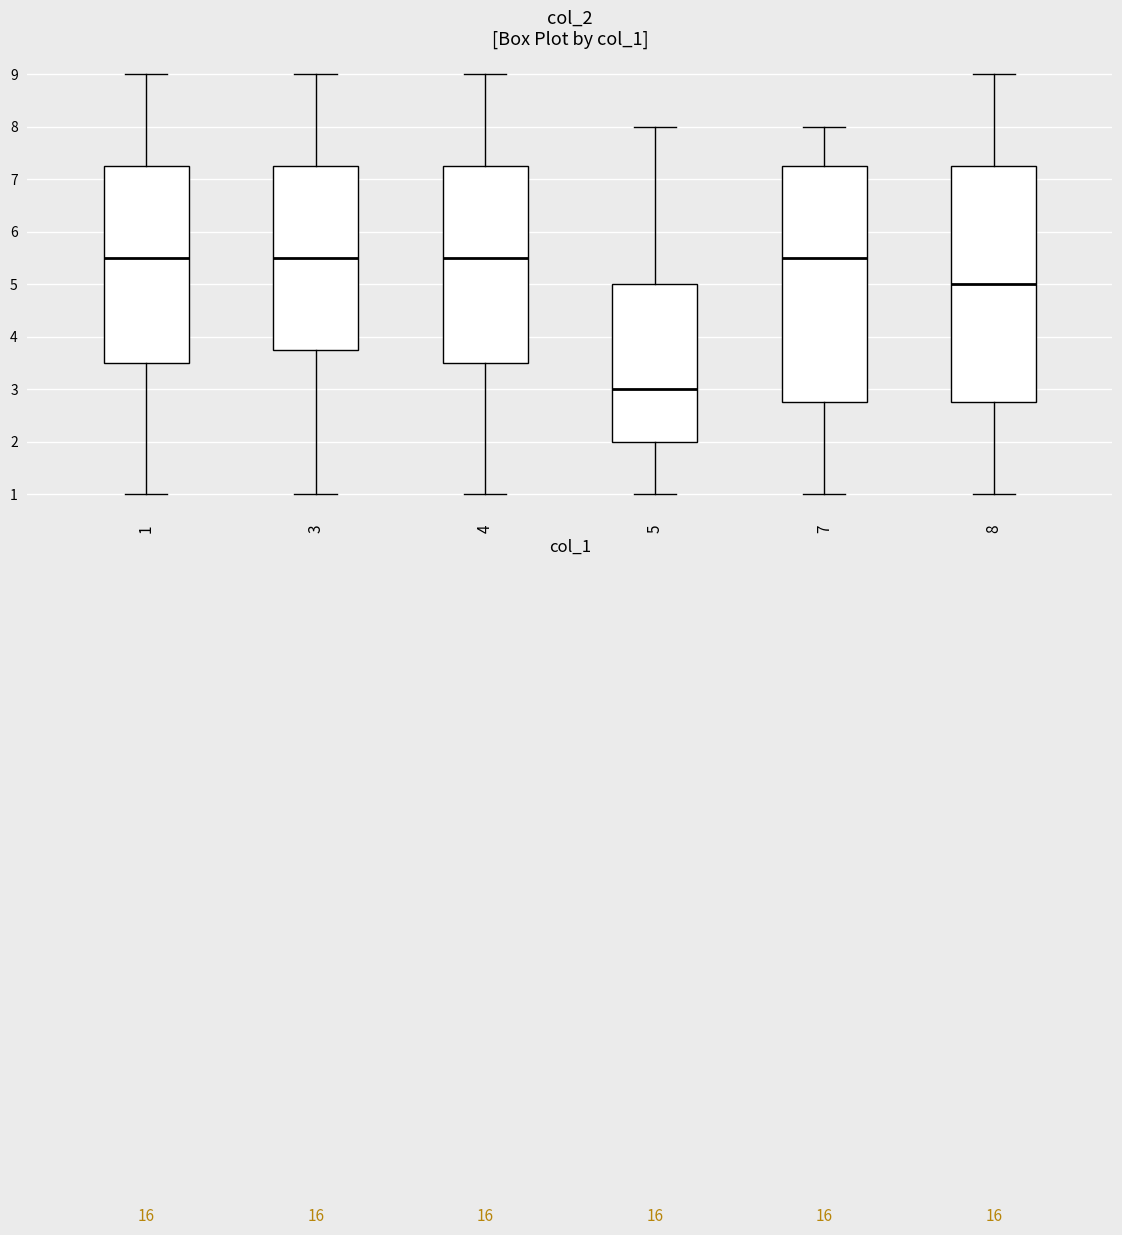

Where is the upper edge of the box at x = 5 on the y-axis? The values are not printed on the chart, so give them approximately, as read against the axis.

5.0